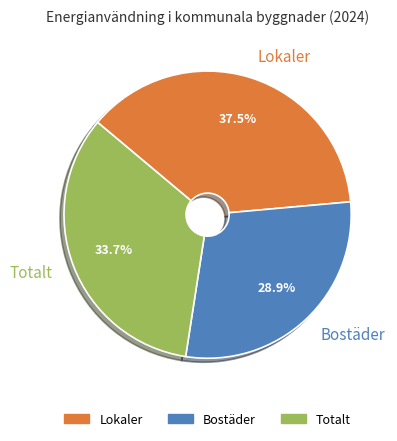

Is there a majority slice in this chart?

No